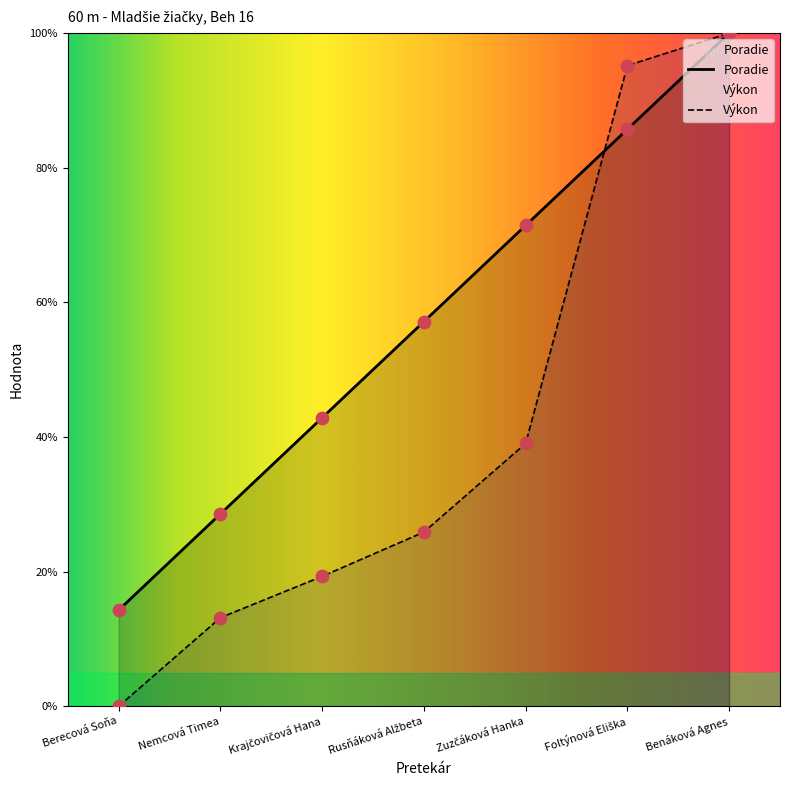

What are all the series names shown in the legend?

Poradie, Výkon